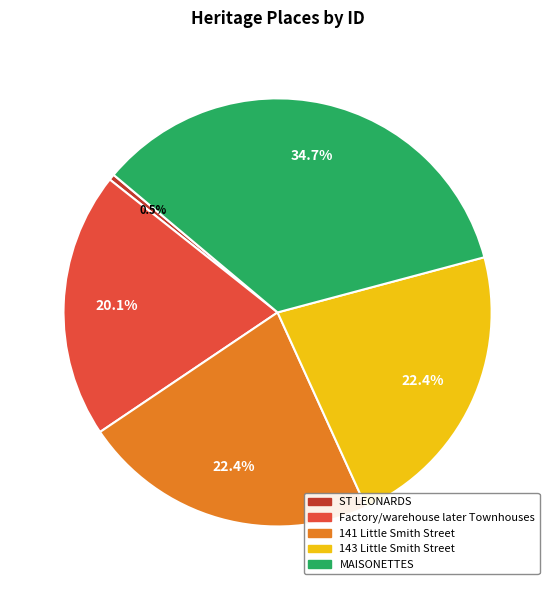

Which slice is the largest?

MAISONETTES